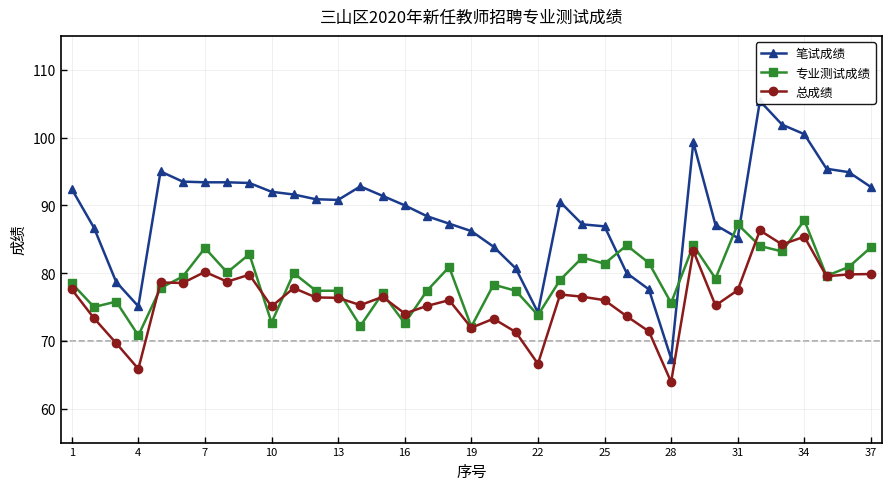

True or false: 总成绩 has more than 0 interior local peaks.

True